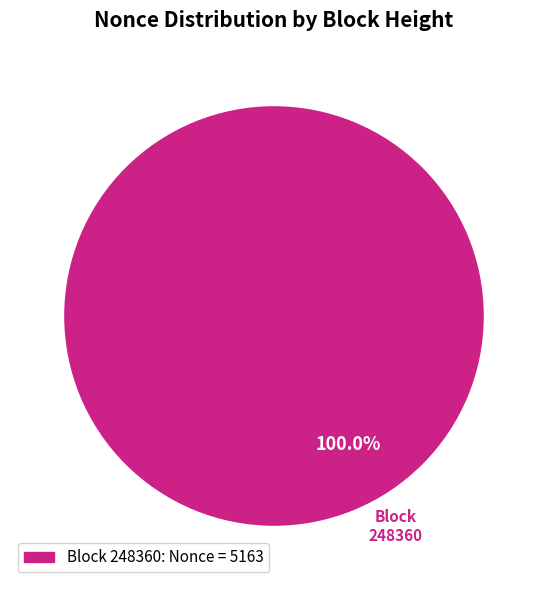

Is there any slice that represents more than half of the pie?

Yes